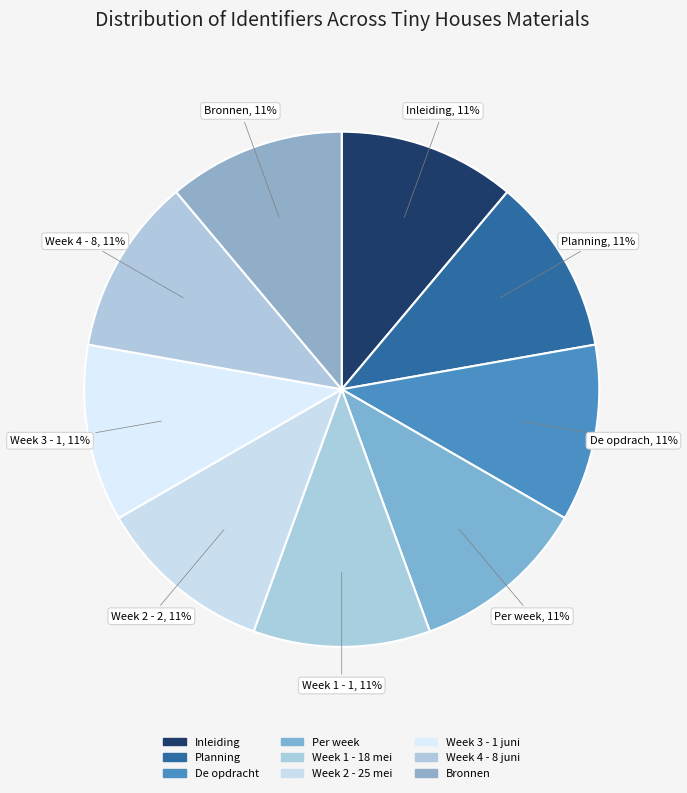

Count the number of slices in the pie.

9